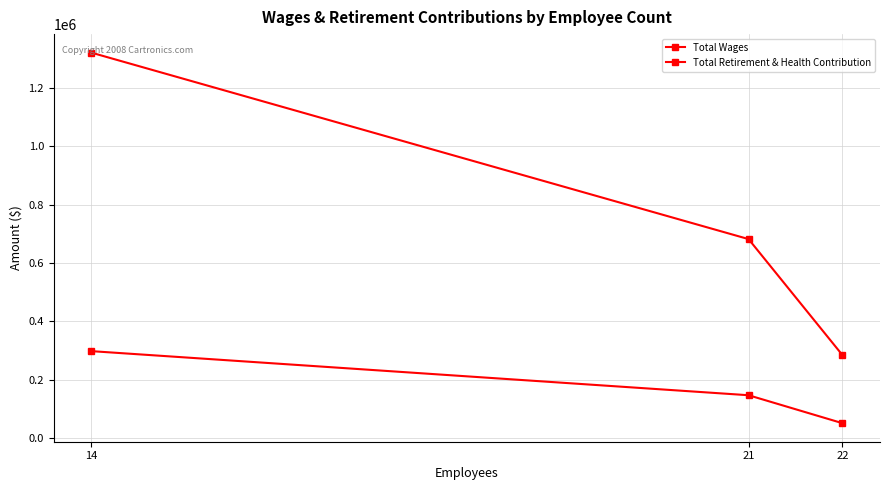

Count the number of data series in this chart.

2